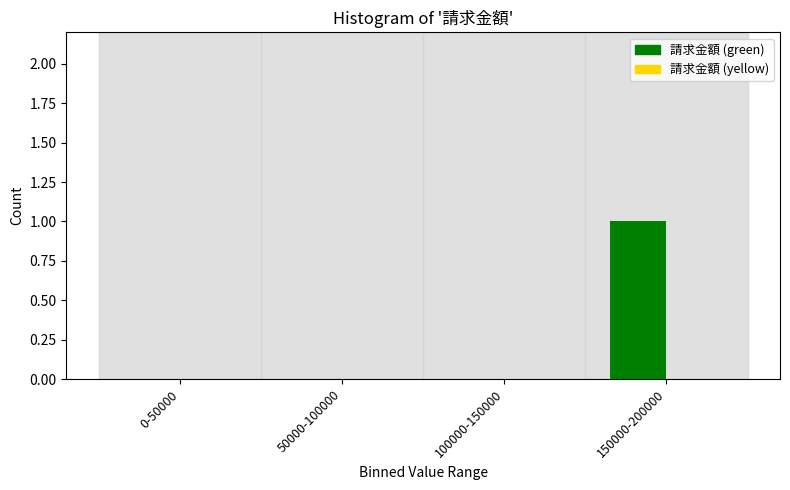

Reading left to right, extract all data points from this chart.

0-50000=0	50000-100000=0	100000-150000=0	150000-200000=1